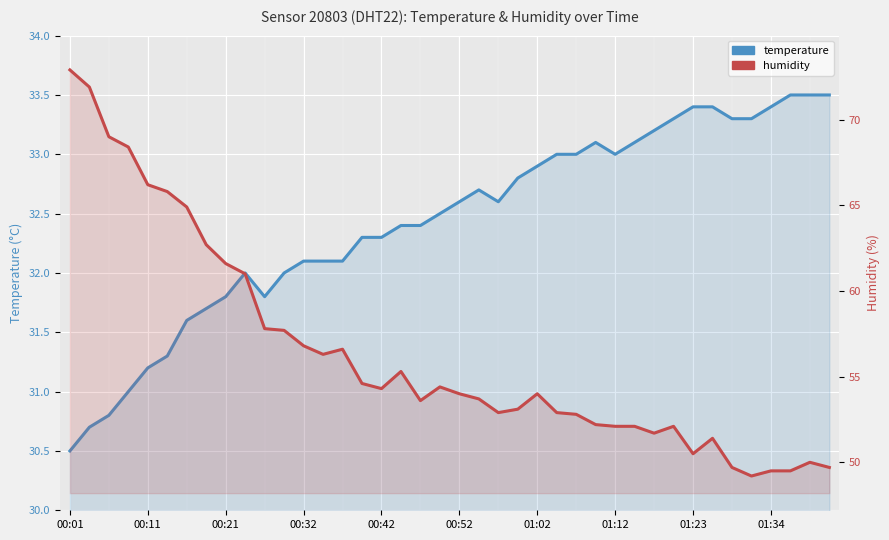

How many values in the temperature series are below 32?

10